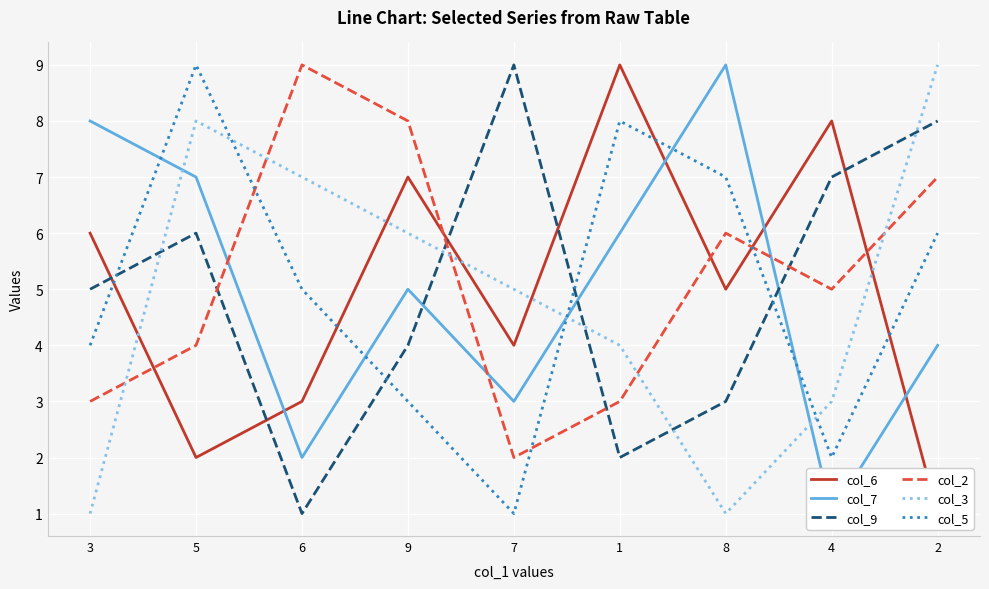

What is the approximate value of col_6 at 9?

7